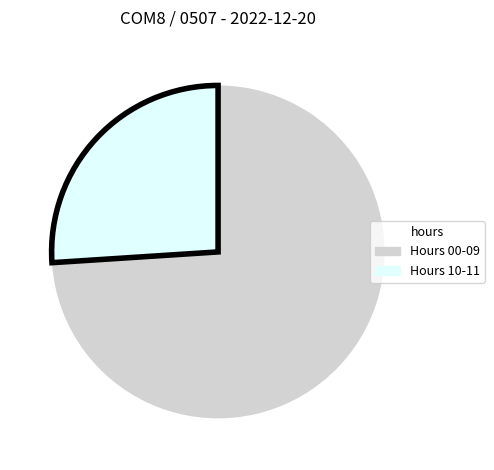

Is it true that Hours 00-09 is 63% of the pie?

False